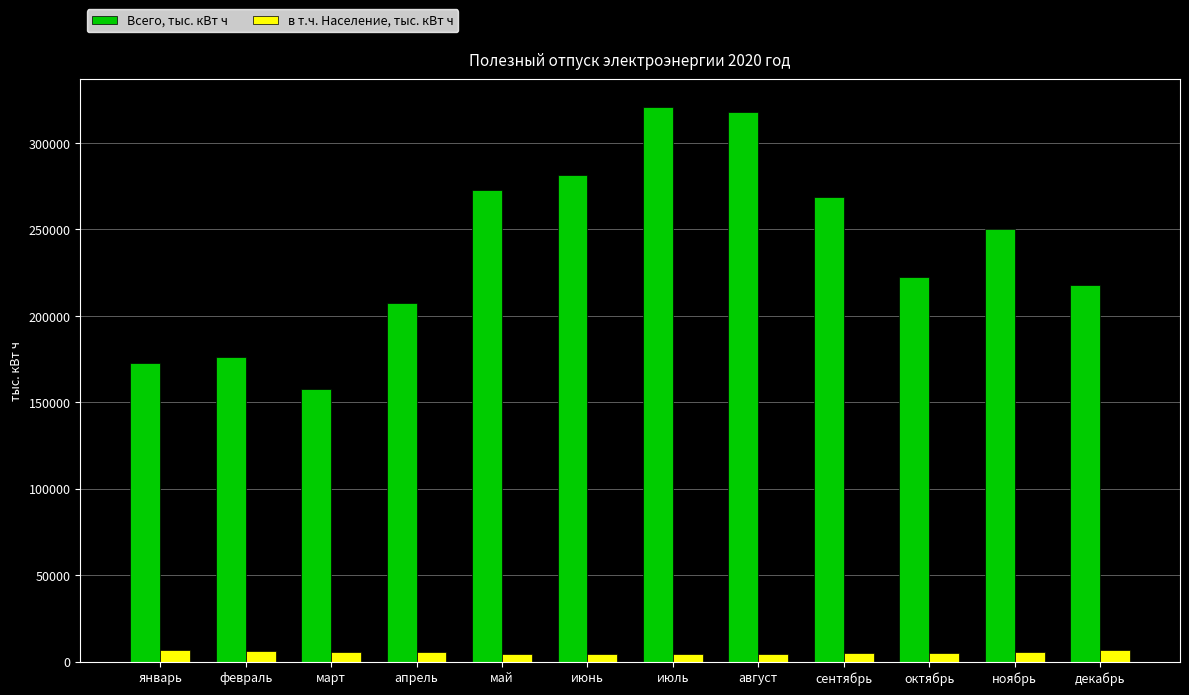

What is the average value of the в т.ч. Население, тыс. кВт ч series?

5276.7